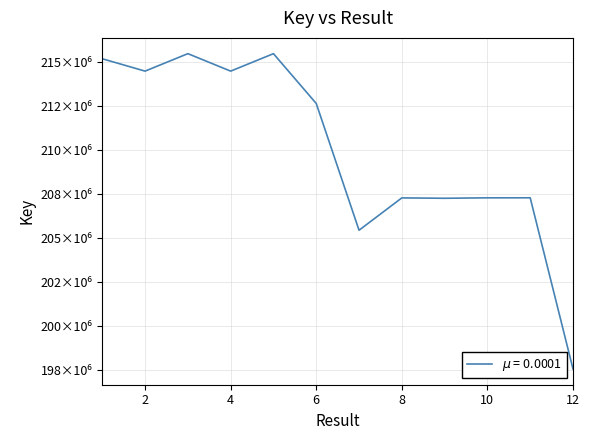

Does the chart display data point markers on the line(s)?

No